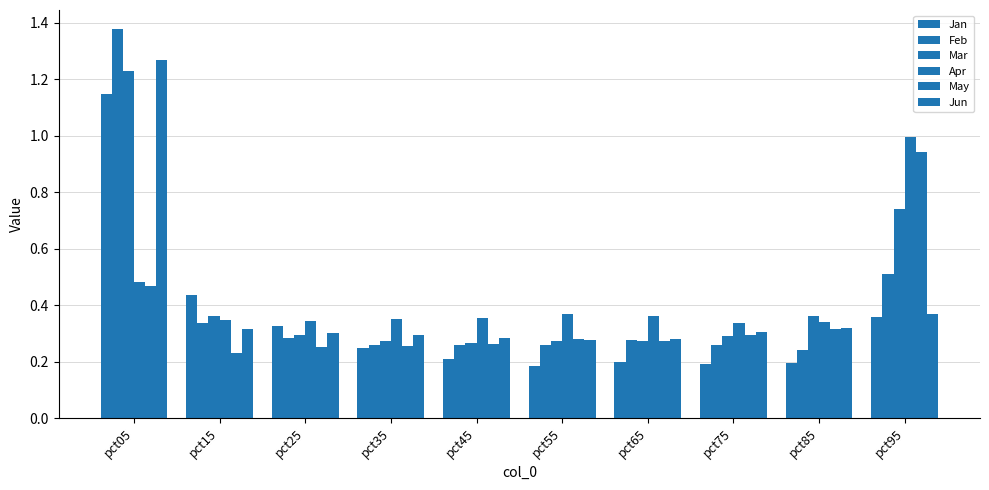

Does the chart contain stacked bars?

No